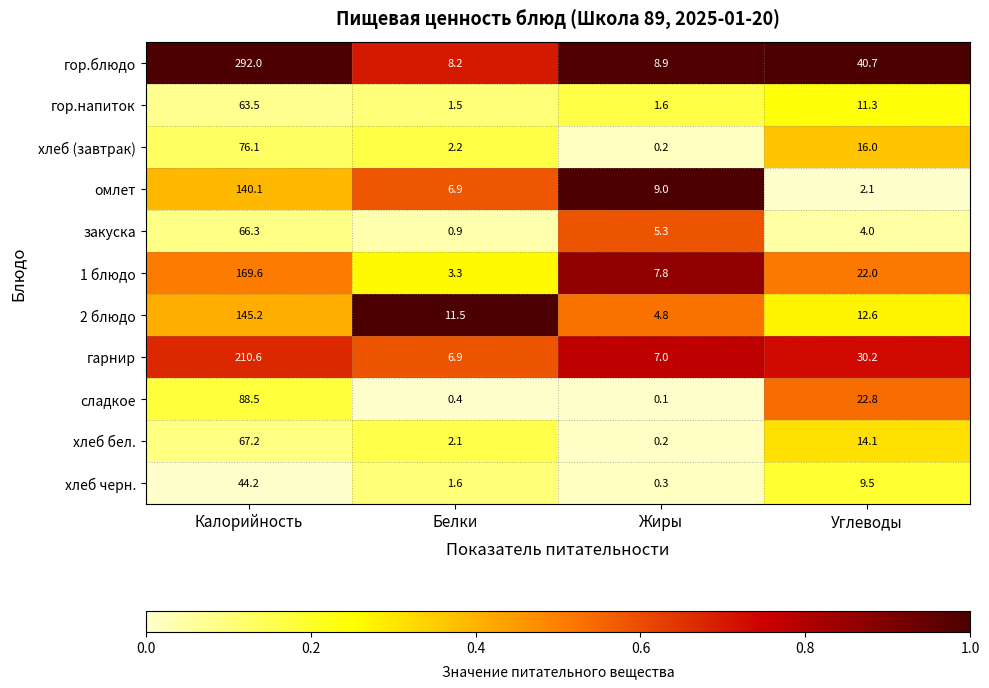

Which series has the largest range (max minus min)?

гор.блюдо